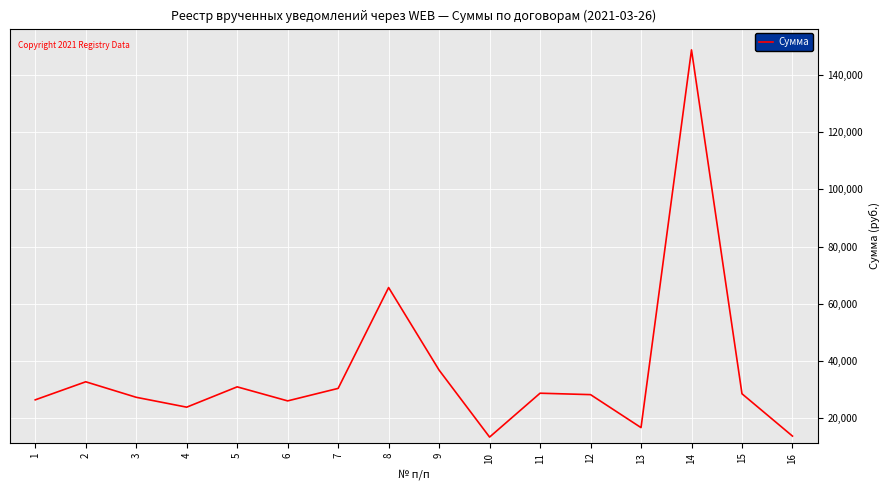

What is the change in value from 1 to 10?

-13010.2